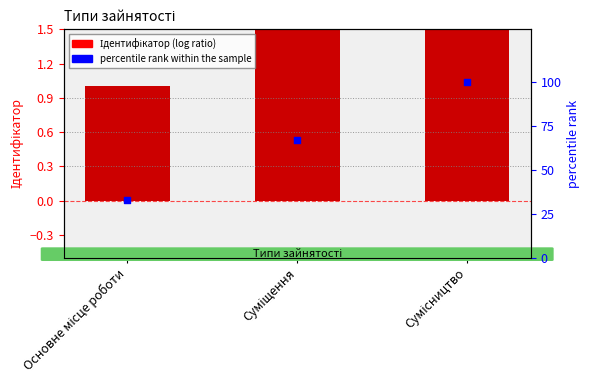

Which series contains the lowest Y value?

Ідентифікатор